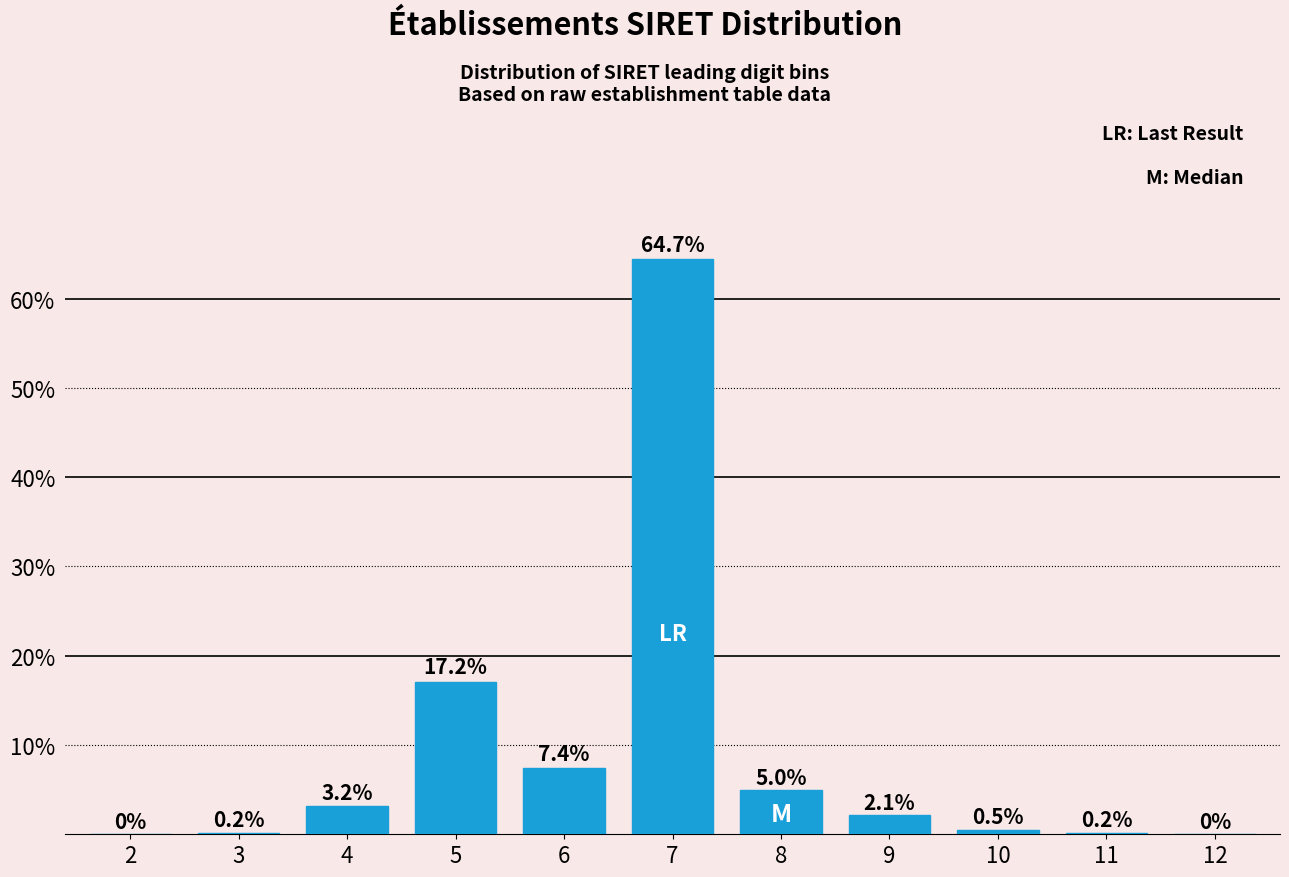

What is the greatest value displayed?

64.4